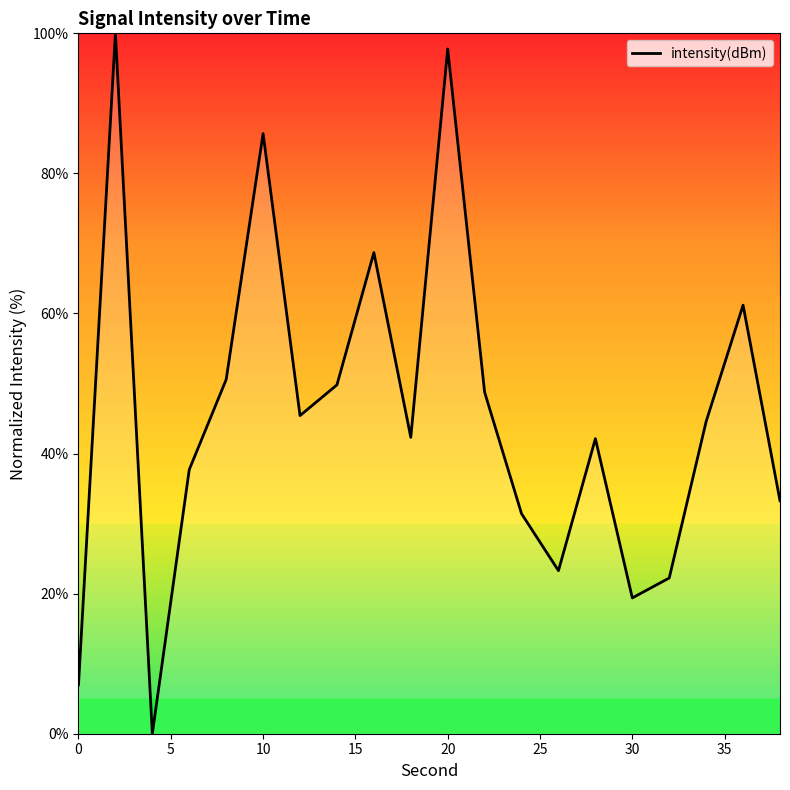

What is the greatest value displayed?

100.0